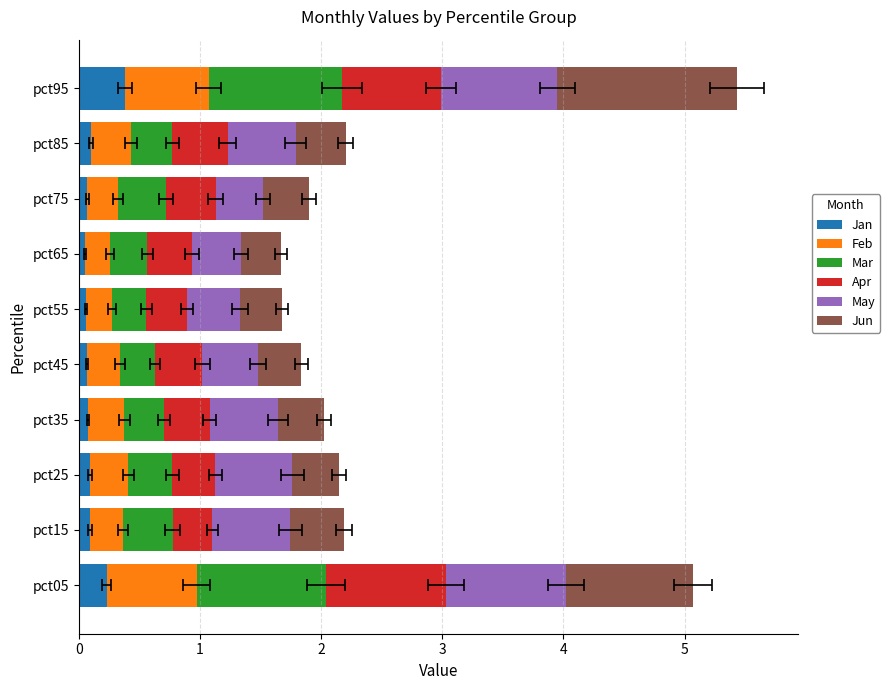

Which series has the widest spread of values?

Jun